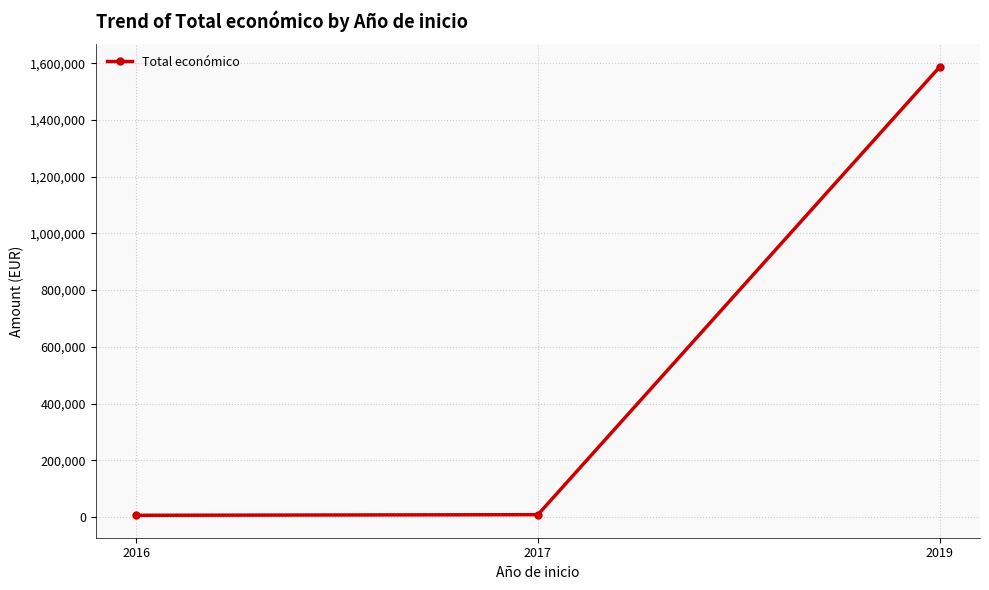

What is the change in value from 2017 to 2019?

+1579799